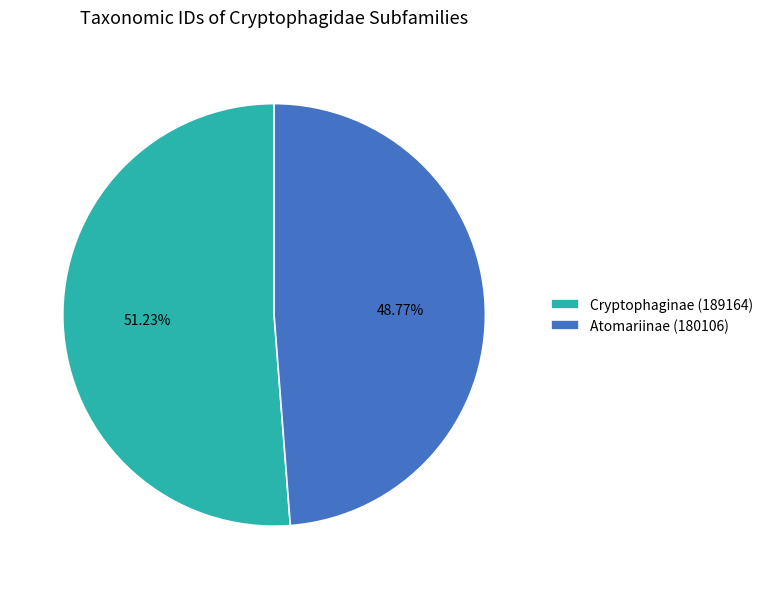

To the nearest percent, what percentage of the pie is Atomariinae (180106)?

49%